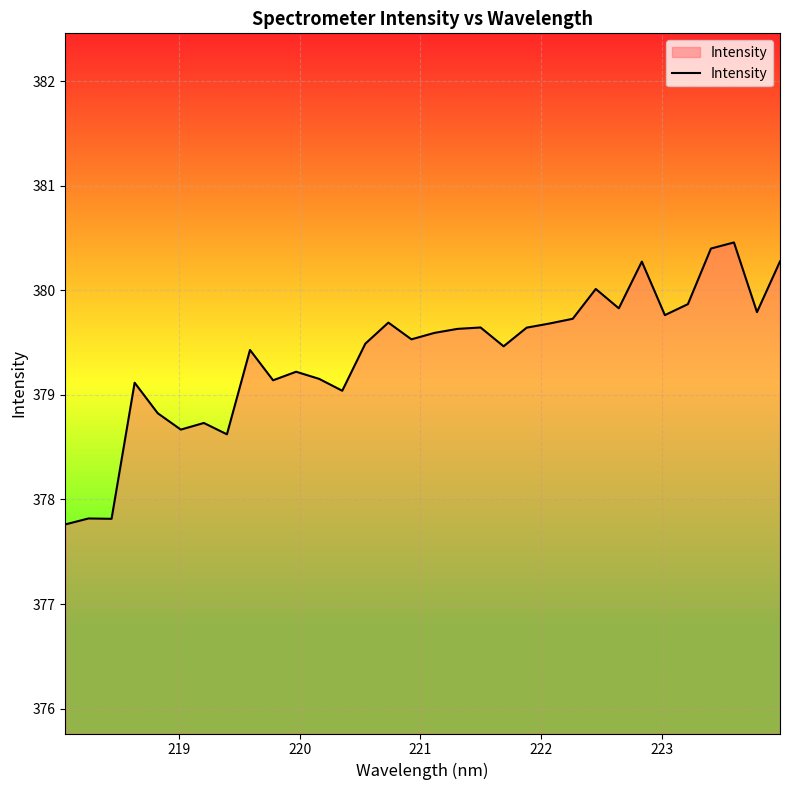

What is the maximum value shown in the chart?

380.5